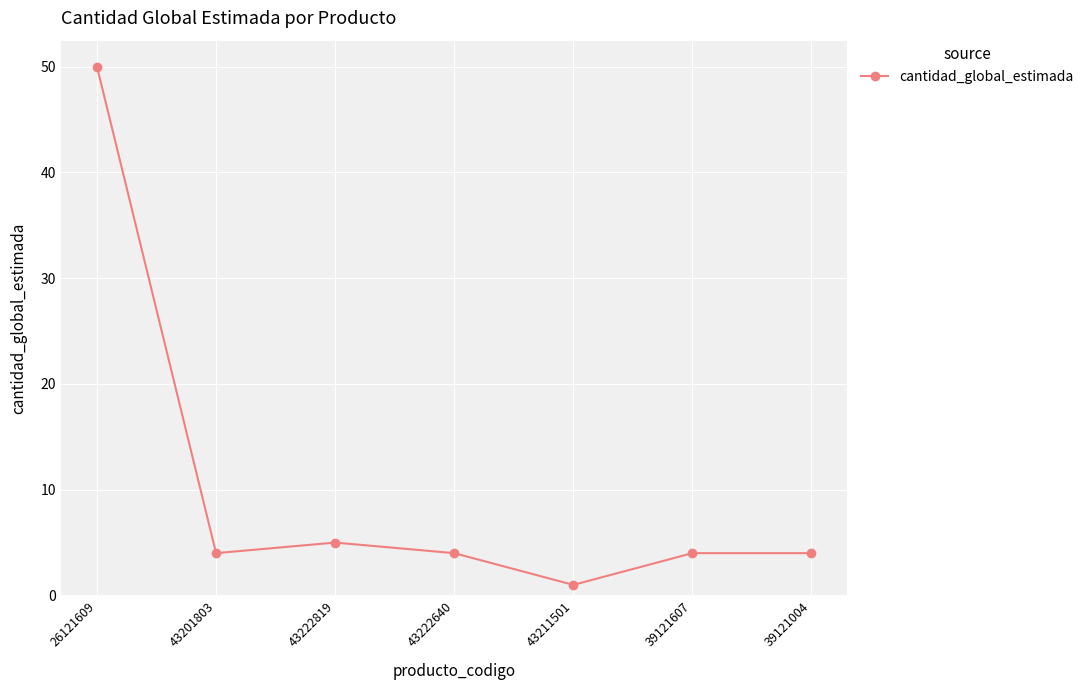

What is the difference between the second highest and second lowest values?

1